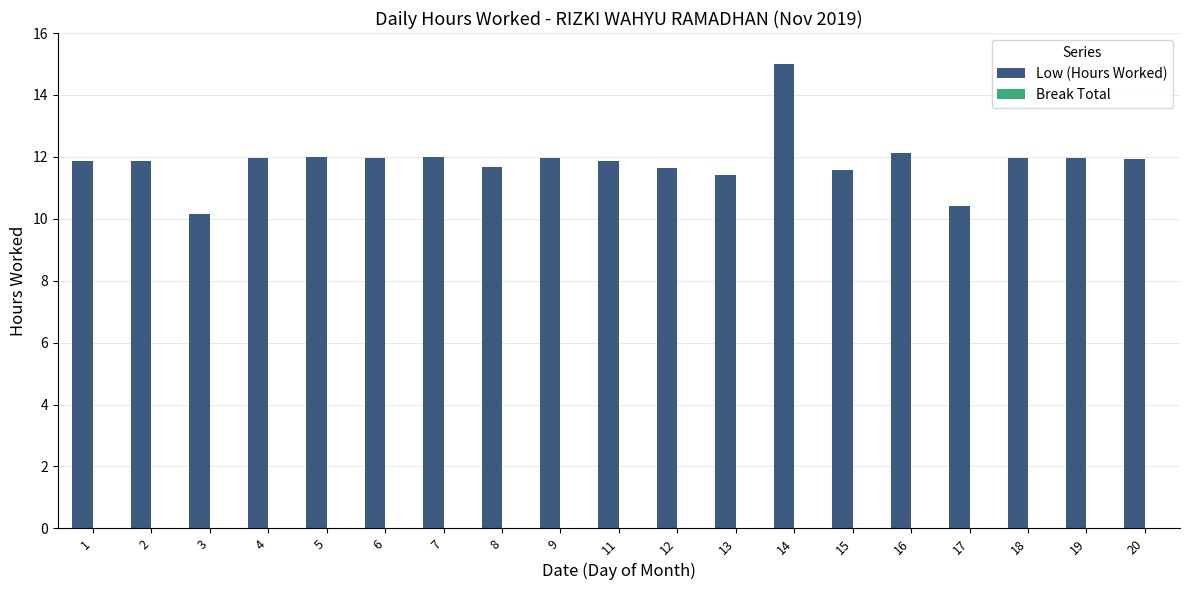

What is the approximate value at 2?

11.9